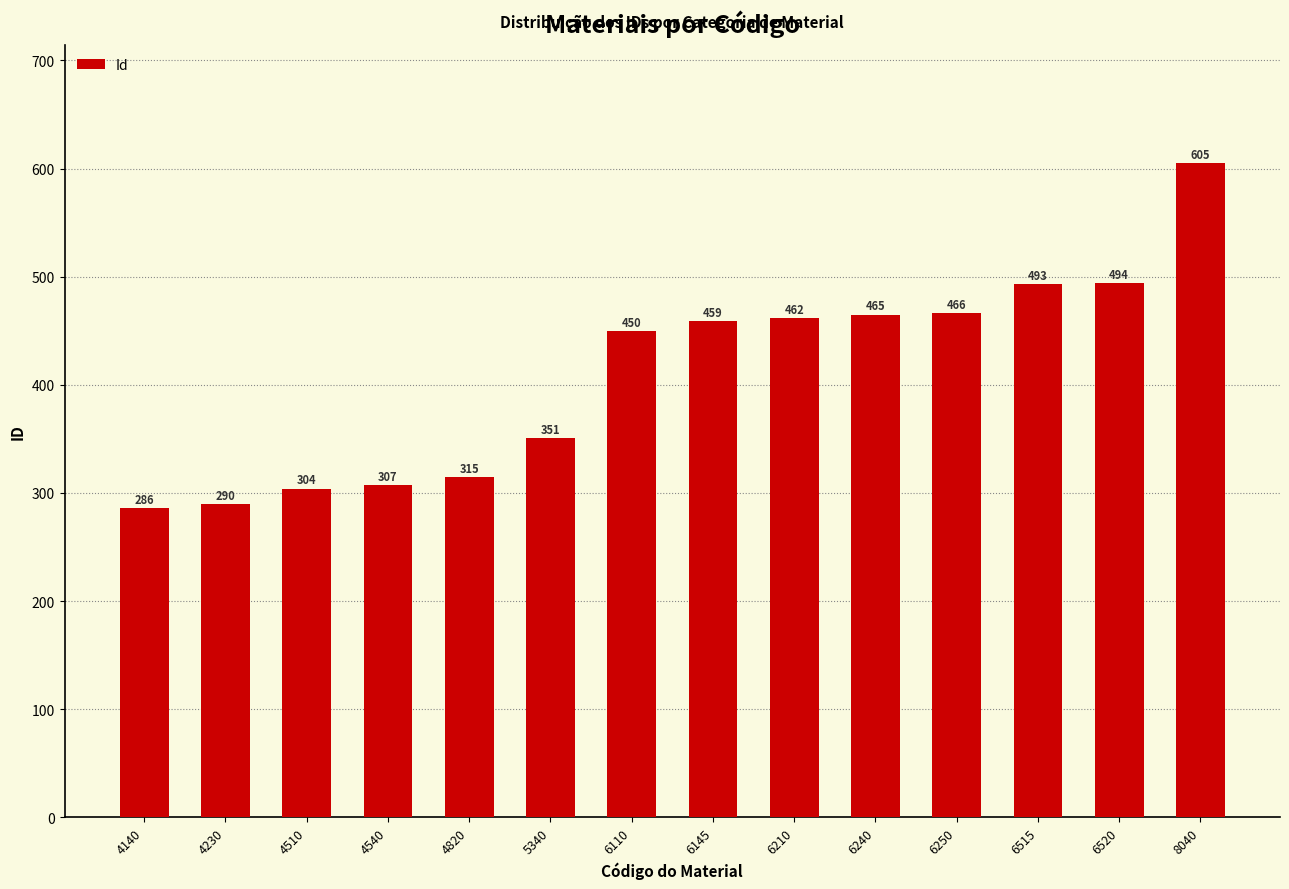

True or false: the data shows 194 at 6240.

False